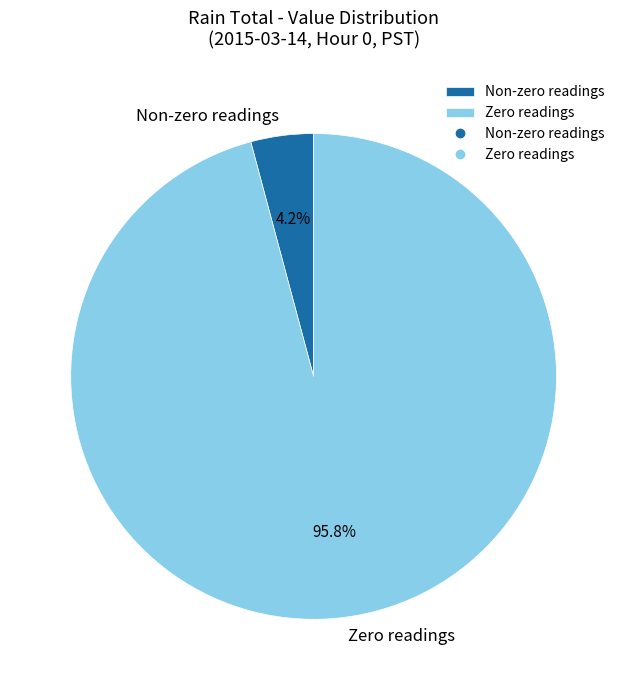

Which category has the smallest portion of the pie?

Non-zero readings